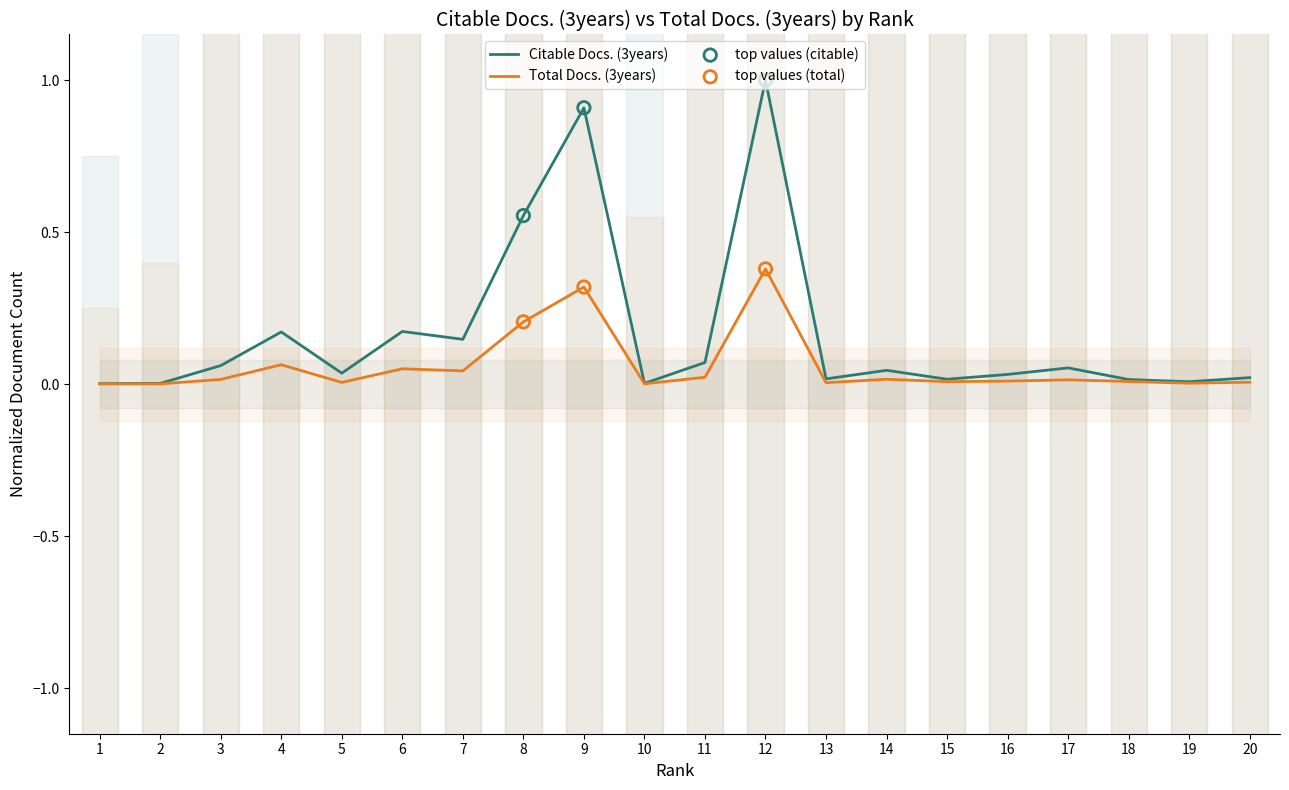

At how many categories does at least one series exceed 0?

20